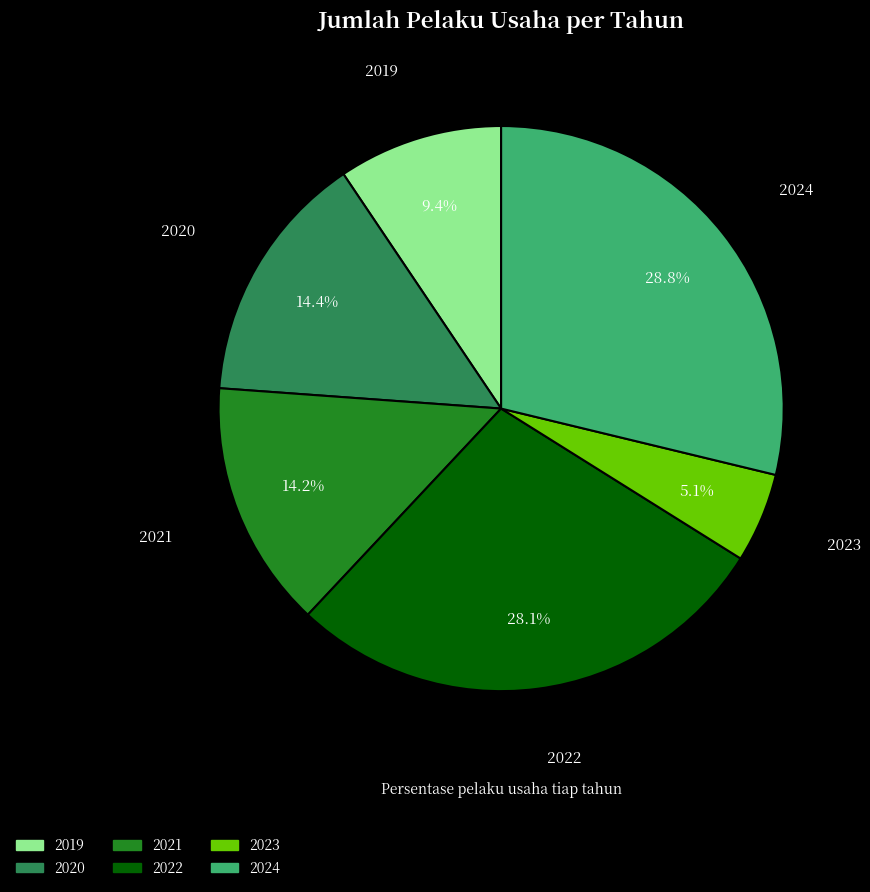

Is 2019 the majority of the pie?

No